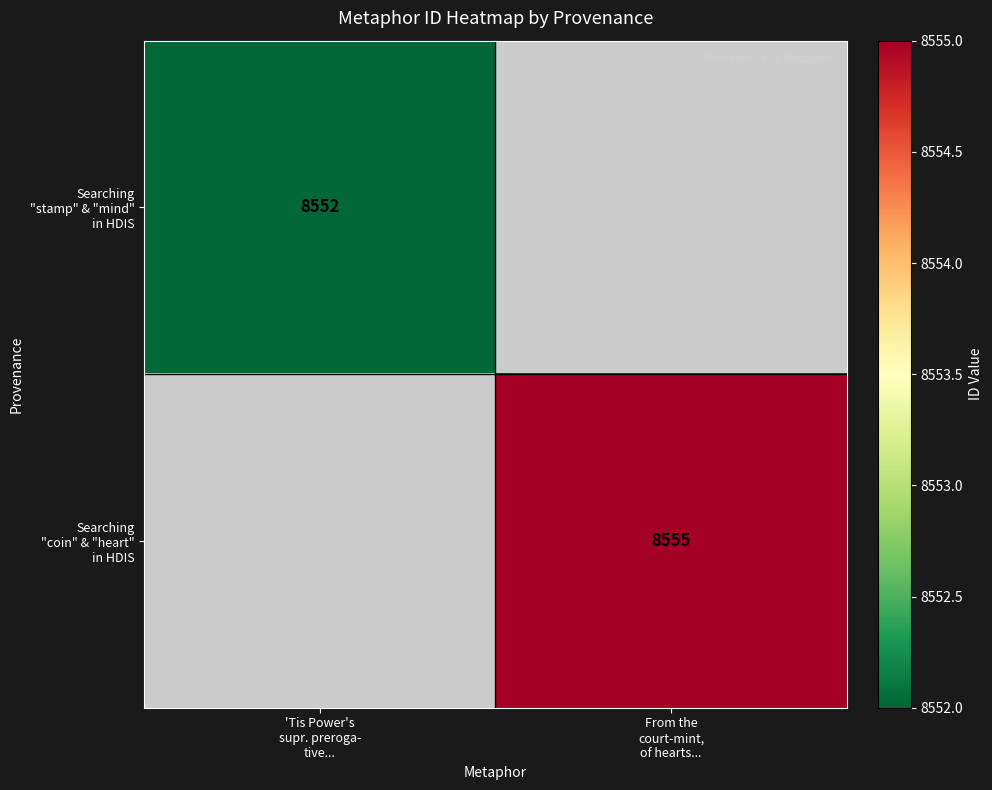

True or false: Searching "stamp" & "mind" in HDIS has a value of 1730.7 at 'Tis Power's supr. preroga- tive....

False